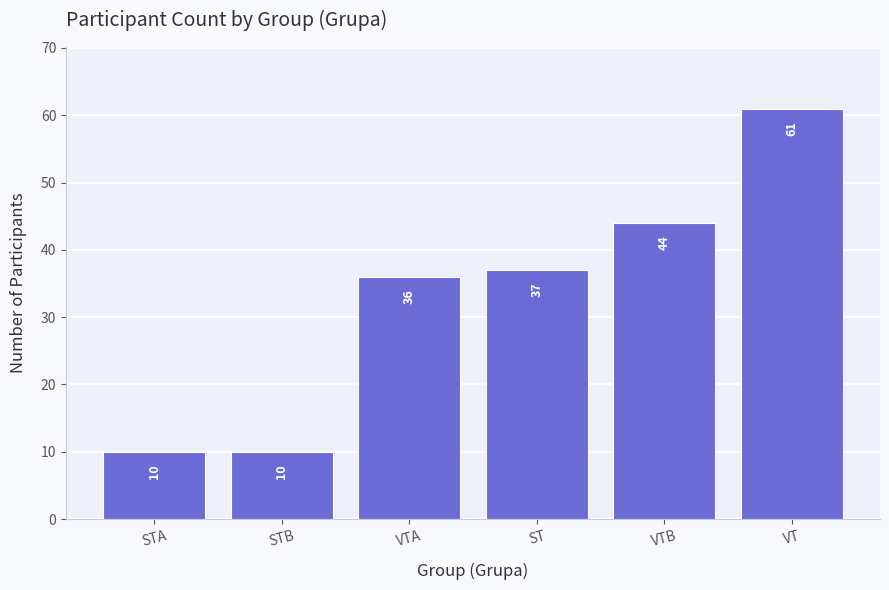

What is the minimum value shown in the chart?

10